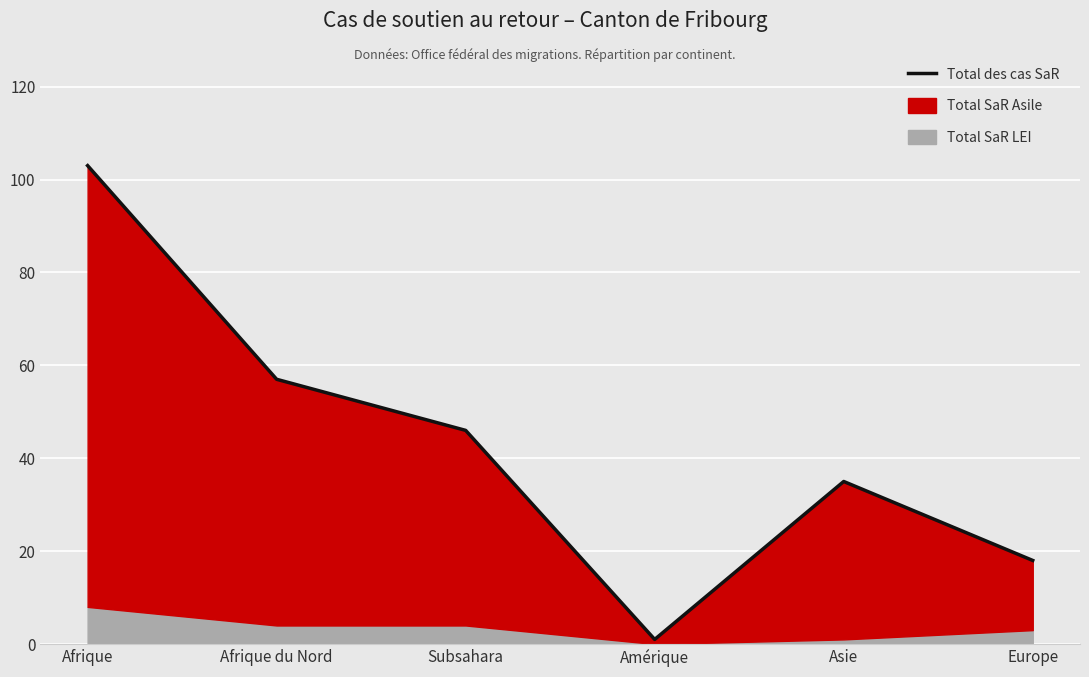

Rank the categories by value from lowest to highest.

Amérique, Europe, Asie, Subsahara, Afrique du Nord, Afrique